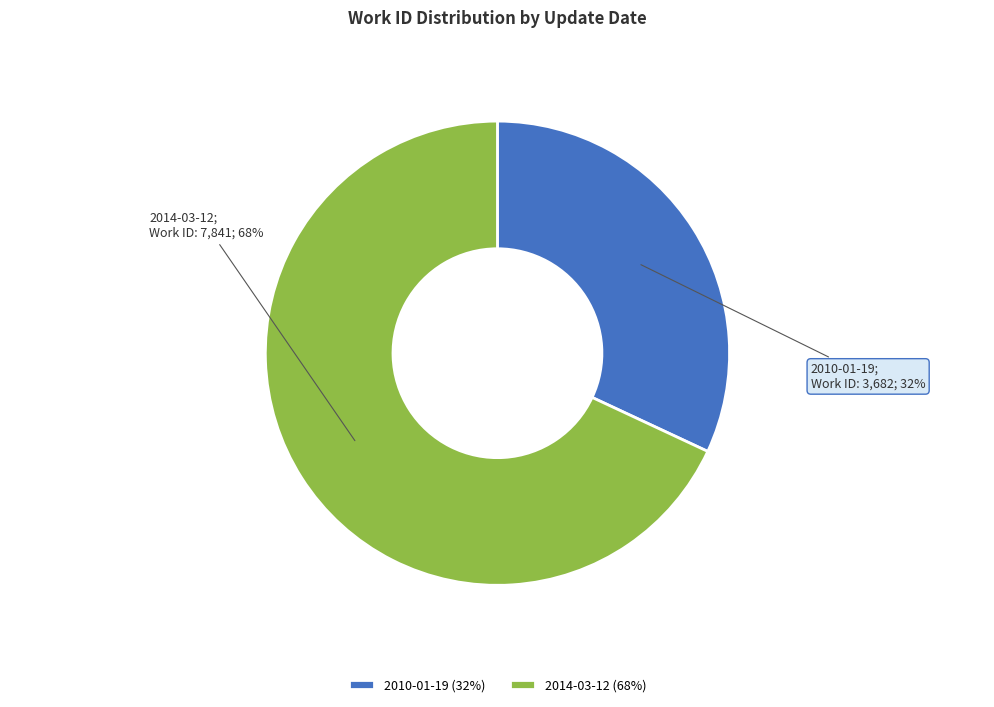

Rank the categories by value from lowest to highest.

2010-01-19, 2014-03-12